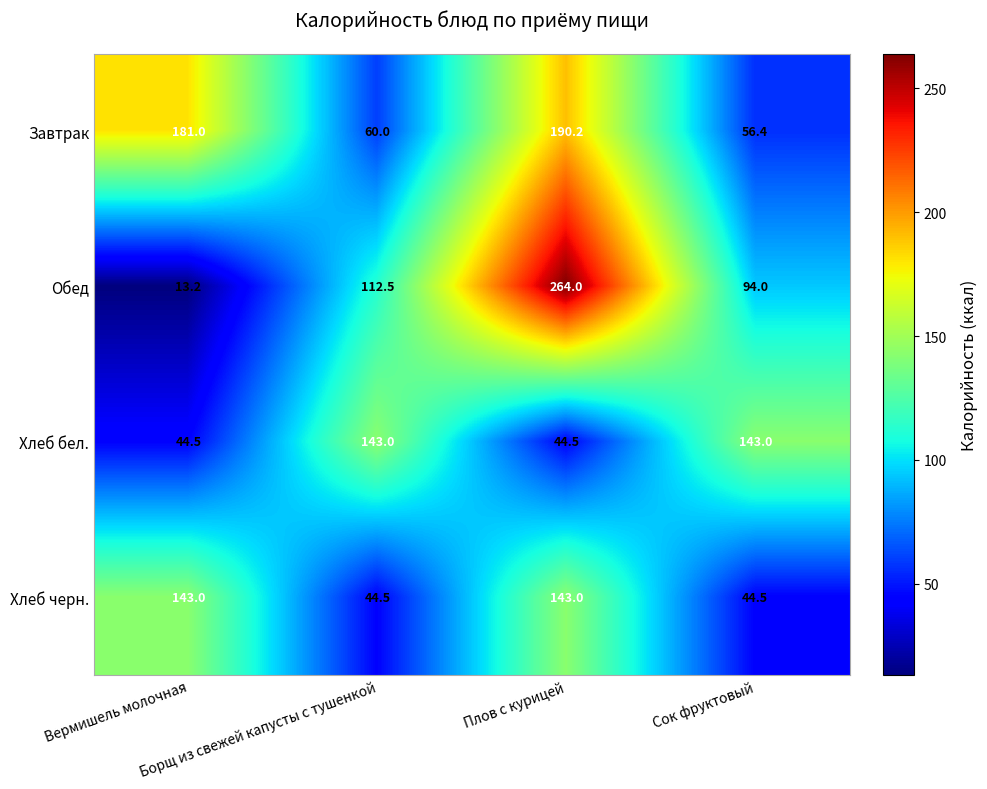

Which series has the largest total across all categories?

Завтрак